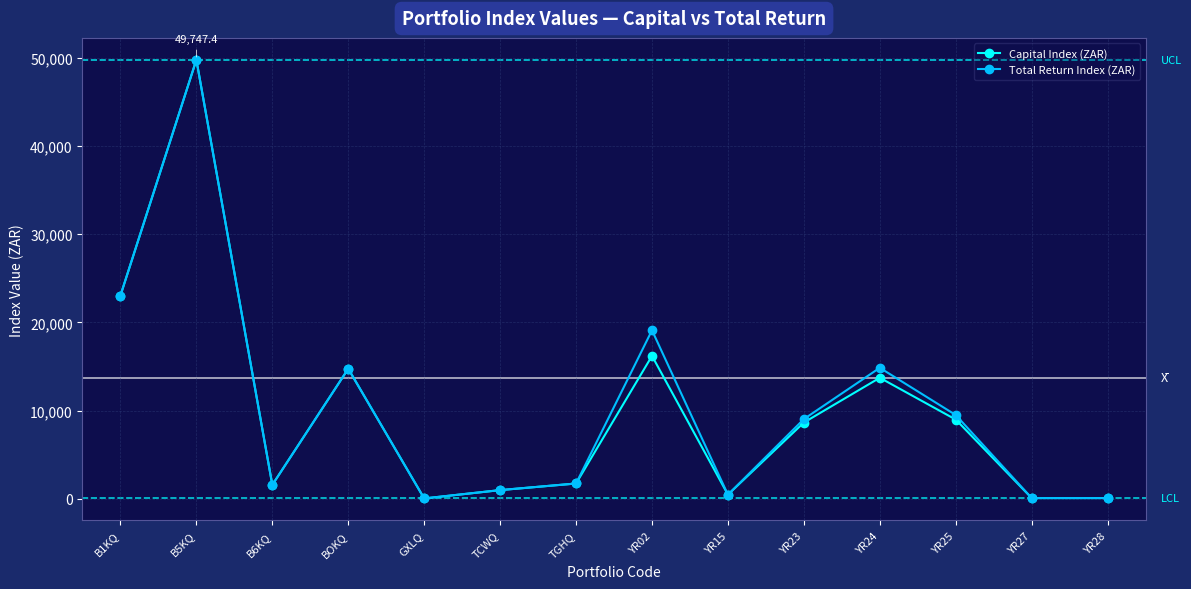

At which category is the sum across all series the highest?

B5KQ